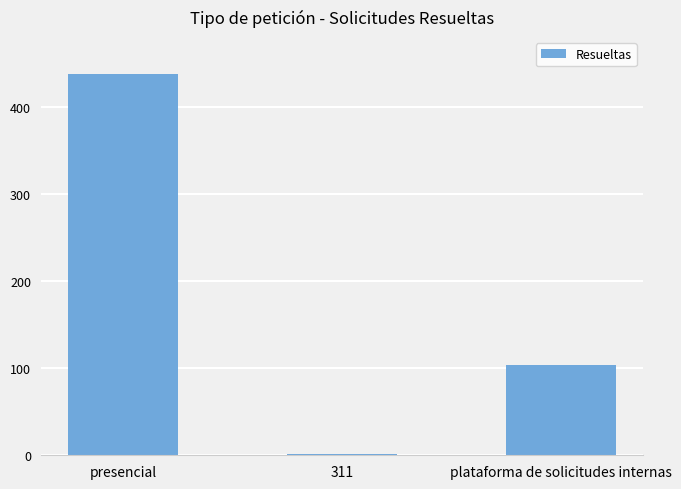

What position from the left is 311?

2